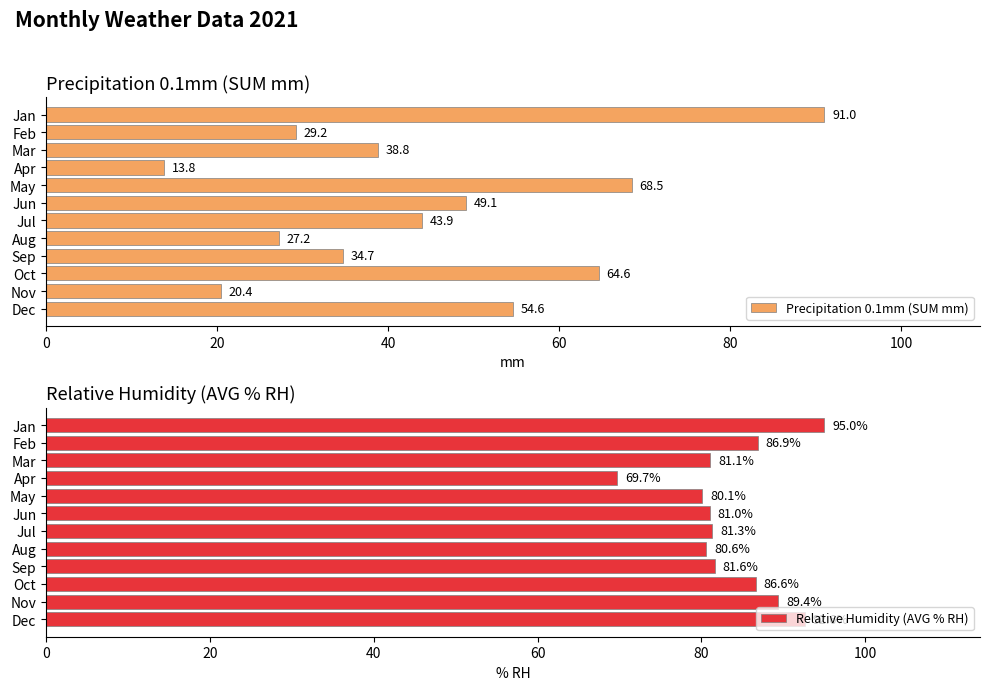

What is the maximum value for Relative Humidity (AVG % RH)?

95.0